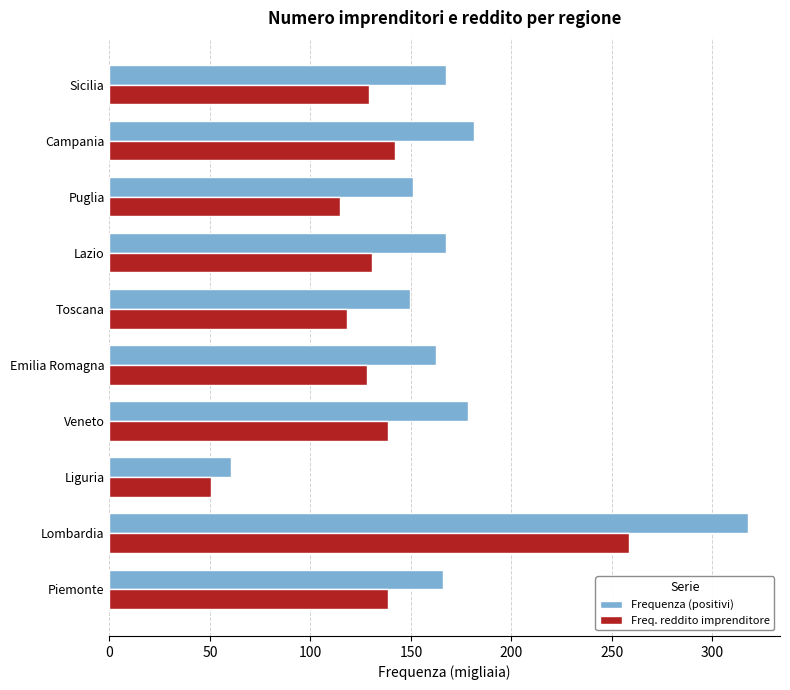

What is the difference between the maximum and minimum values in the Frequenza (positivi) series?

257.3